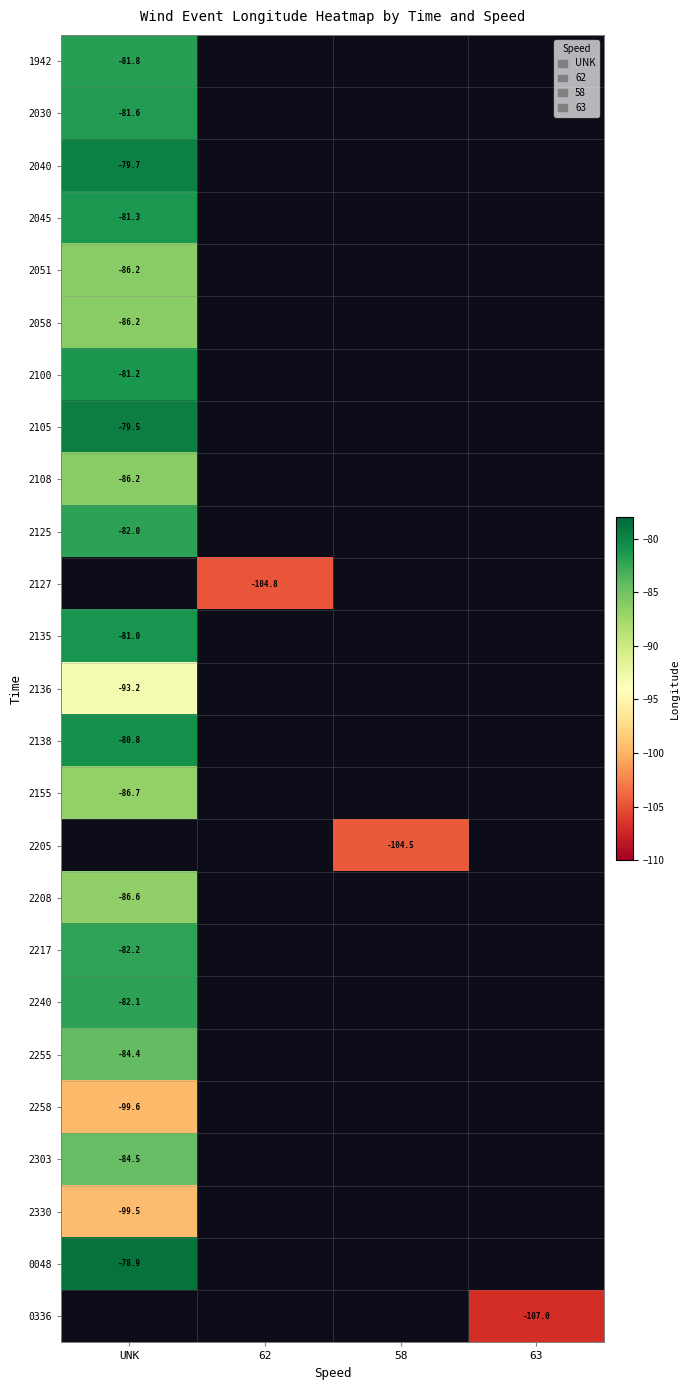

At which label does 2155 reach its minimum?

UNK